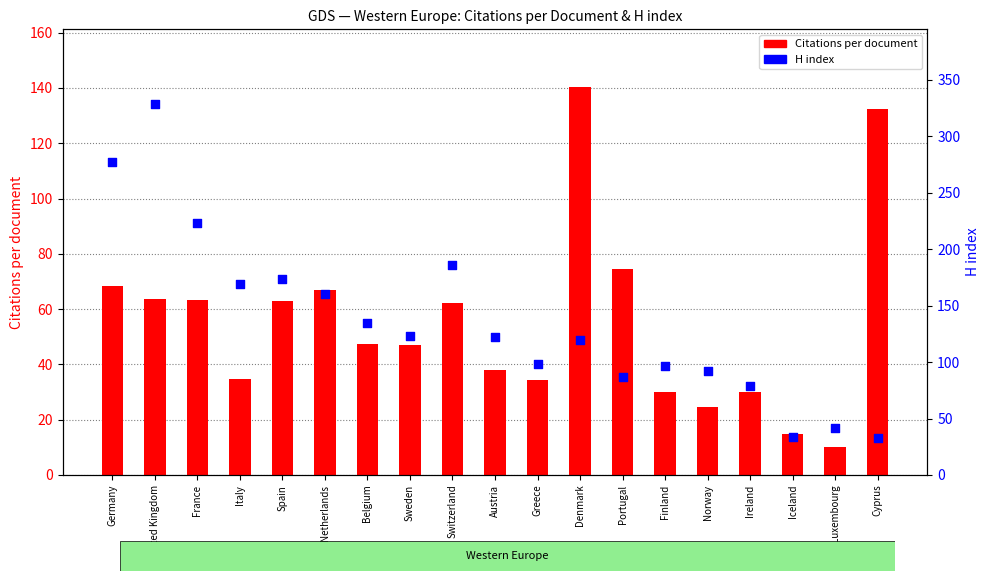

What is the total value across all series at Finland?

127.1